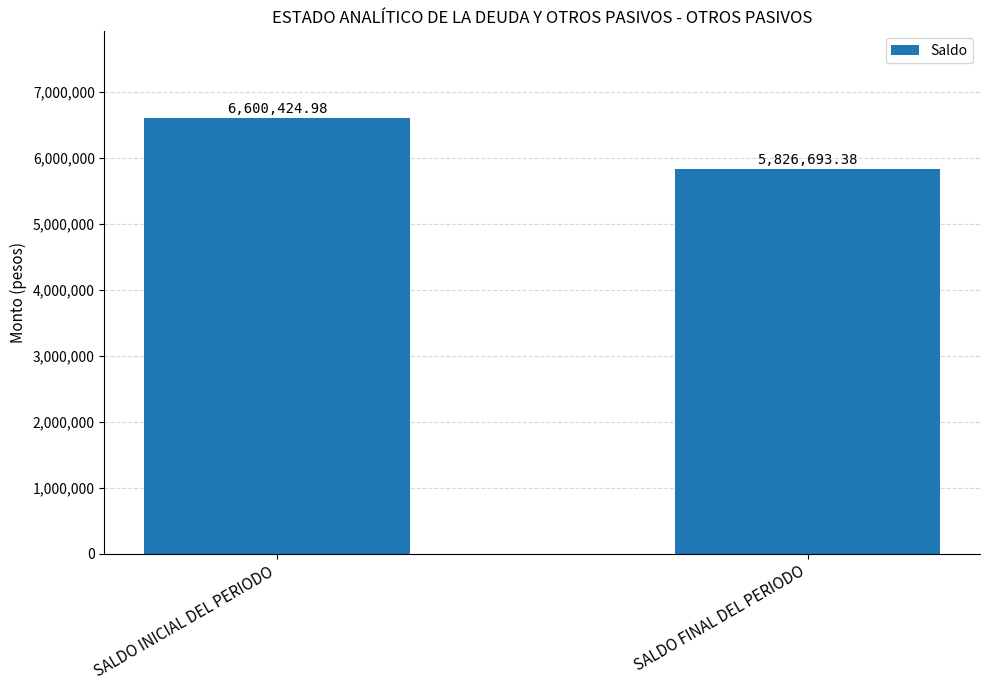

How many values exceed 6600424?

1